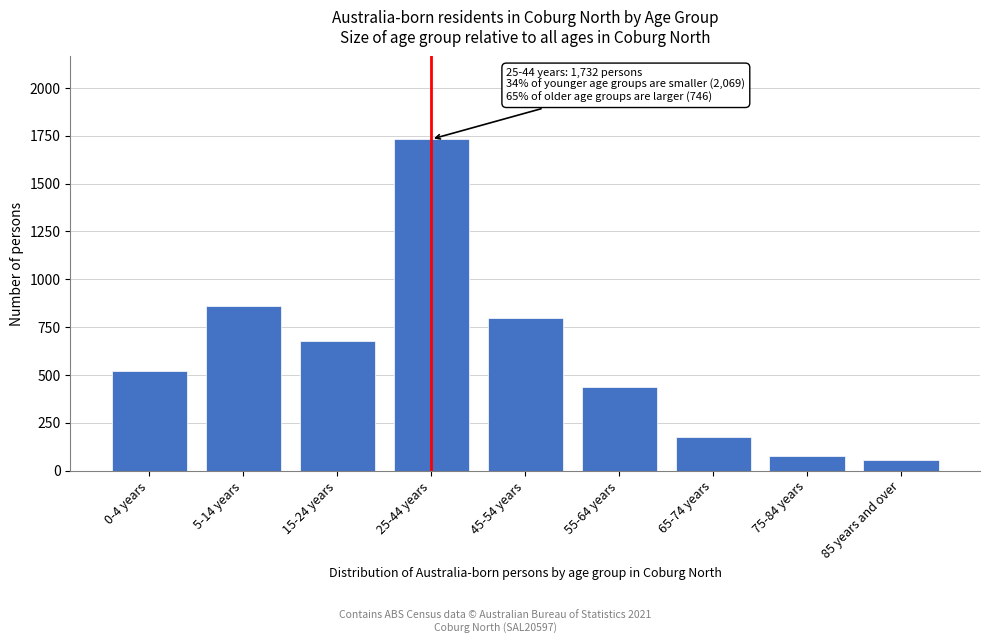

Reading left to right, transcribe all the data shown in this chart.

523	859	679	1732	798	438	175	79	54